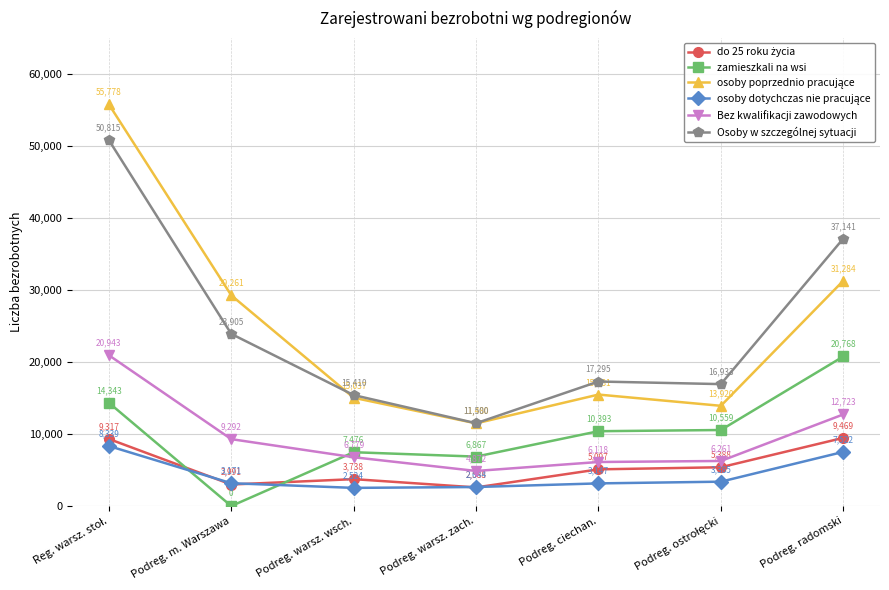

What is the difference between the maximum and minimum values in the zamieszkali na wsi series?

20768